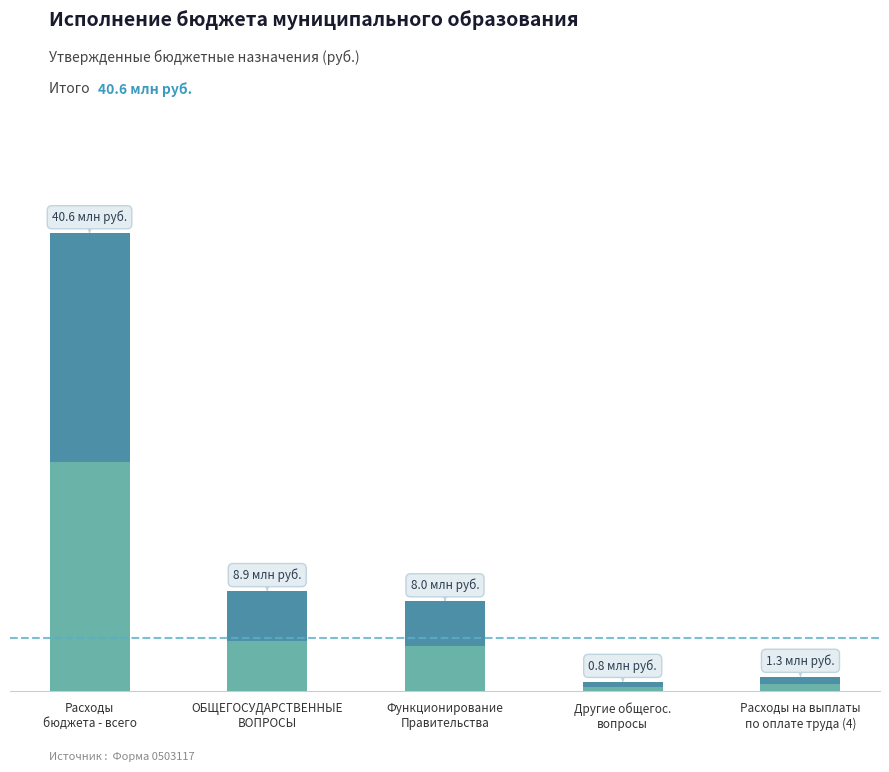

Which has a higher value, ОБЩЕГОСУДАРСТВЕННЫЕ
ВОПРОСЫ or Расходы
бюджета - всего?

Расходы
бюджета - всего